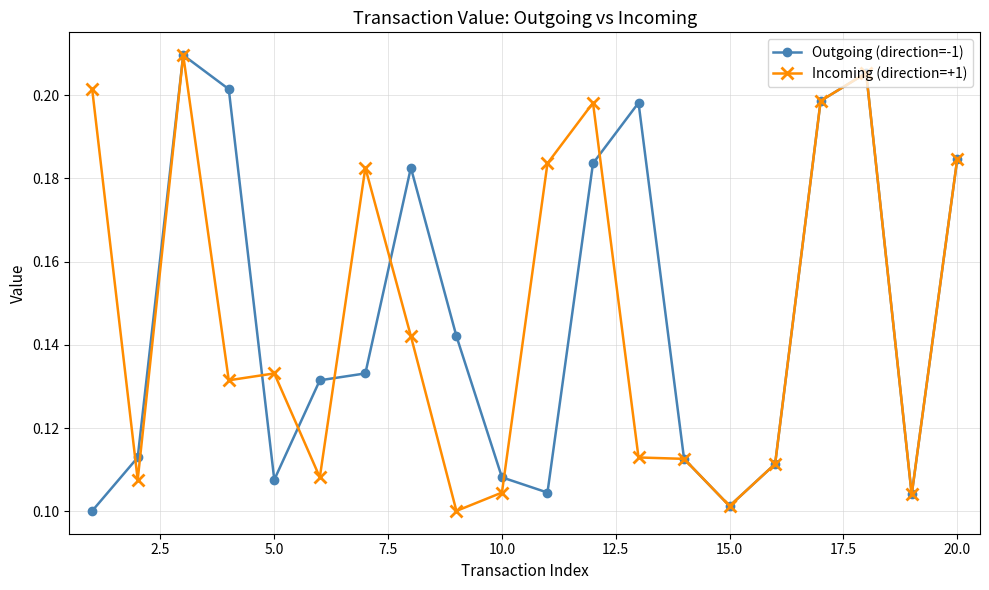

True or false: Incoming (direction=+1) has more than 0 points higher than both neighbors.

True